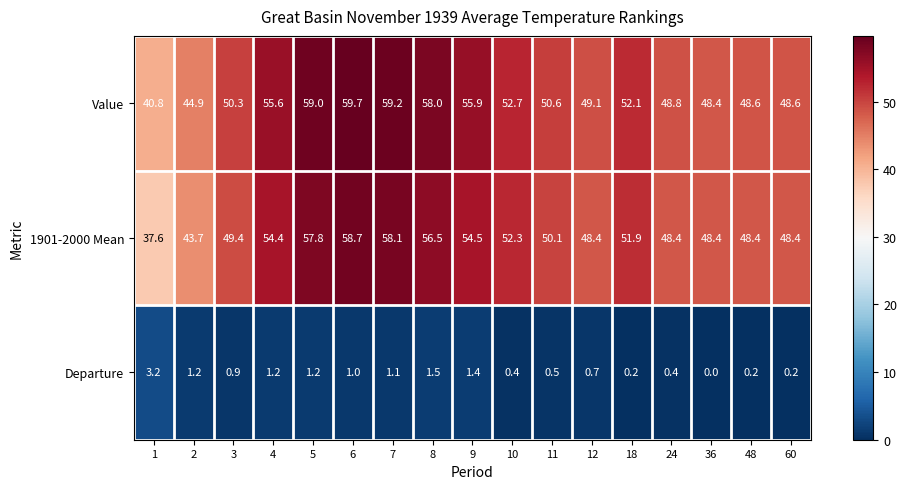

True or false: 1901-2000 Mean has a value of 48.4 at 60.

True